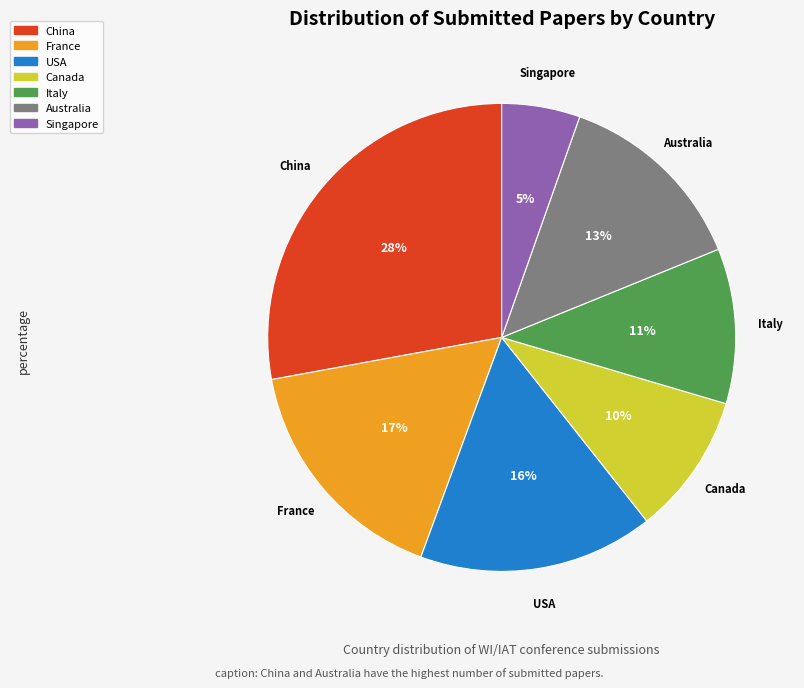

To the nearest percent, what is the average slice percentage?

14%